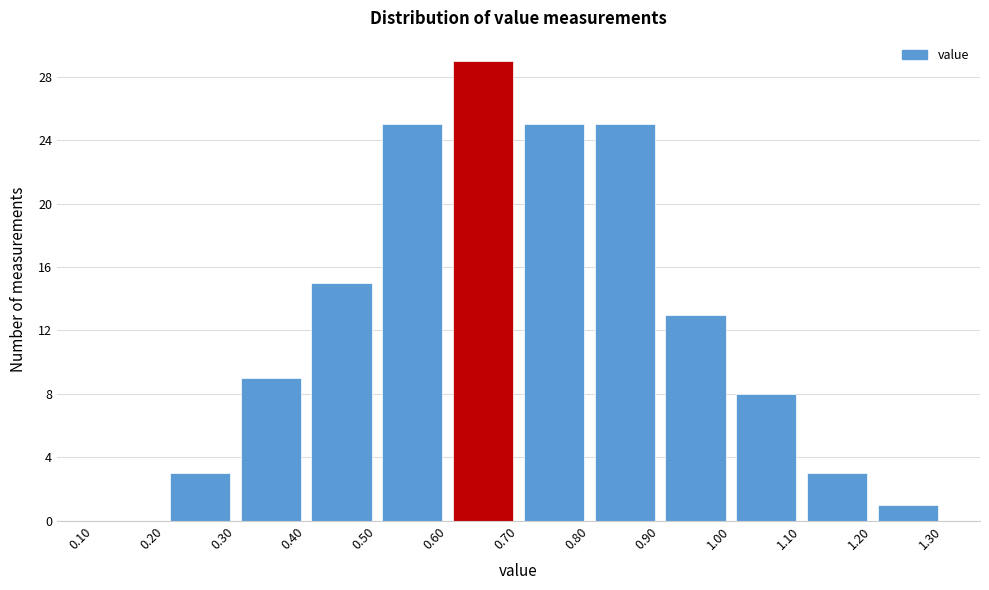

Reading left to right, transcribe this chart: for each bar, give the range it covers on the x-axis and its height. The values are not printed on the chart, so give them approximately, as read against the axis.

0.10 to 0.20: 0
0.20 to 0.30: 3
0.30 to 0.40: 9
0.40 to 0.50: 15
0.50 to 0.60: 25
0.60 to 0.70: 29
0.70 to 0.80: 25
0.80 to 0.90: 25
0.90 to 1.00: 13
1.00 to 1.10: 8
1.10 to 1.20: 3
1.20 to 1.30: 1